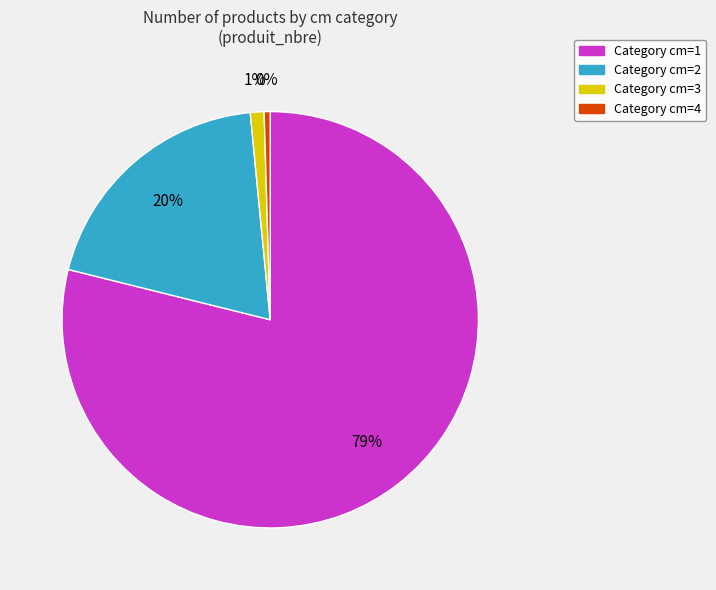

Is there any slice that represents more than half of the pie?

Yes